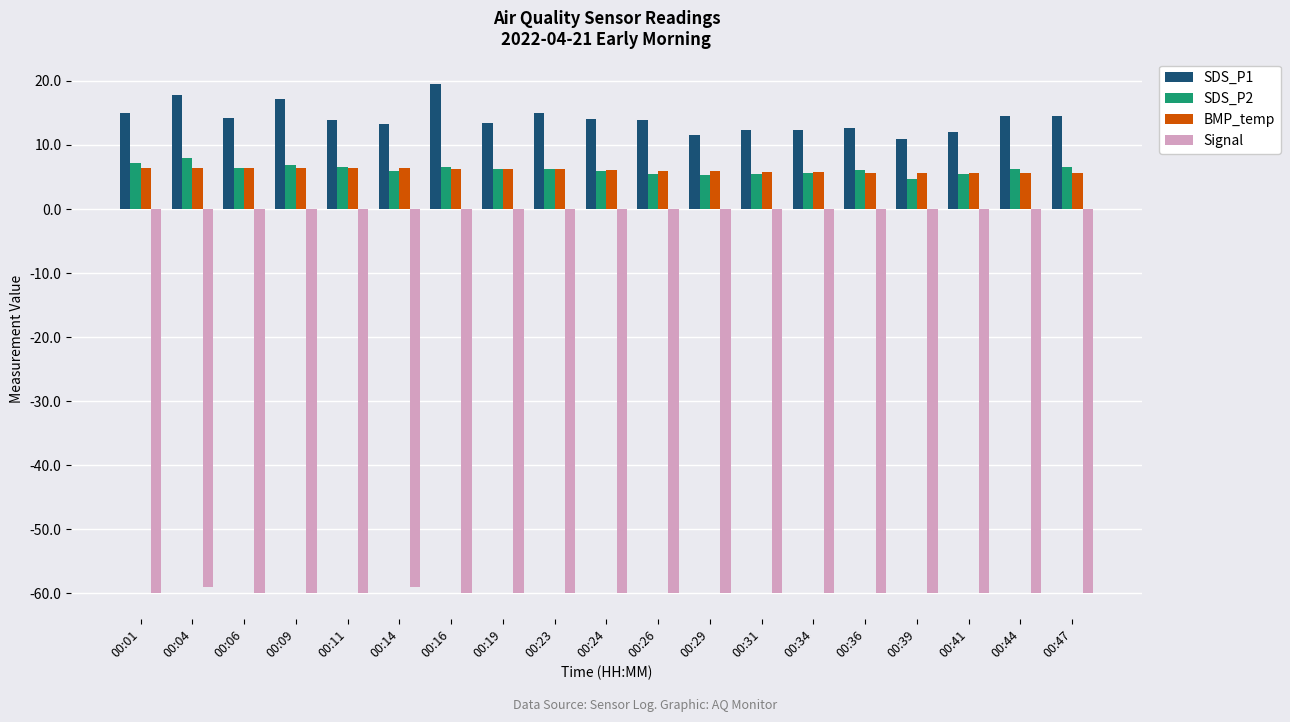

Which series has the widest spread of values?

SDS_P1